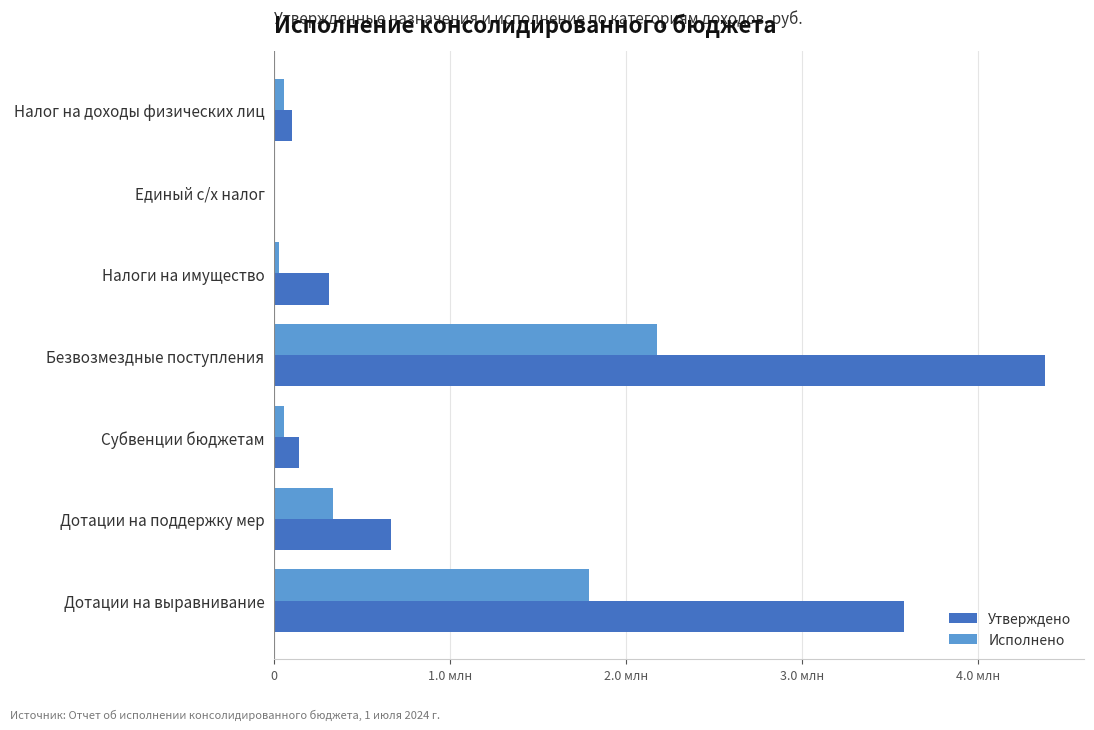

At which label is Утверждено closest to 2191824?

Дотации на выравнивание